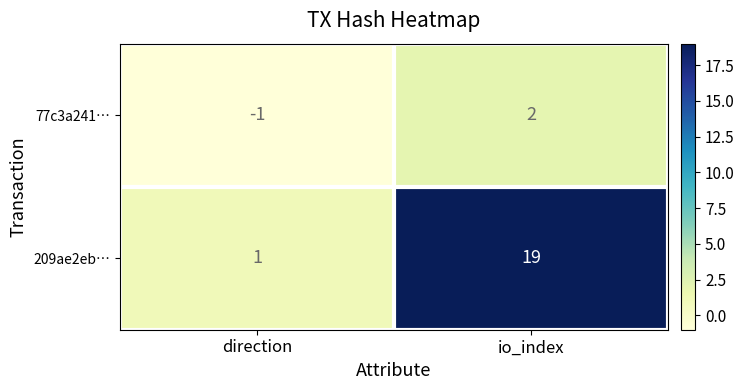

What is the difference between the highest and lowest values at io_index?

17